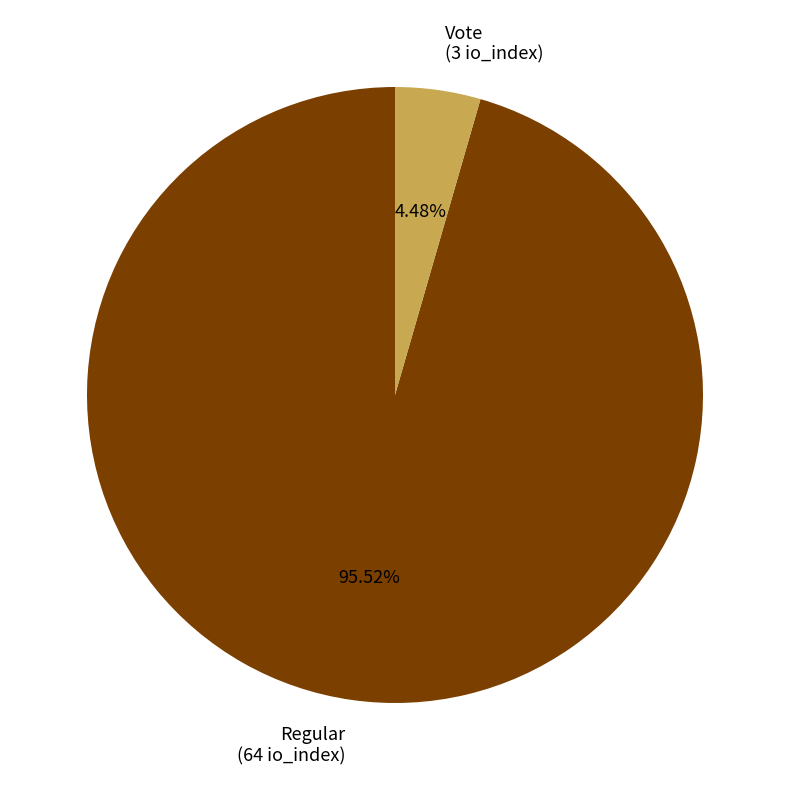

What percentage is the Regular slice, to the nearest percent?

96%